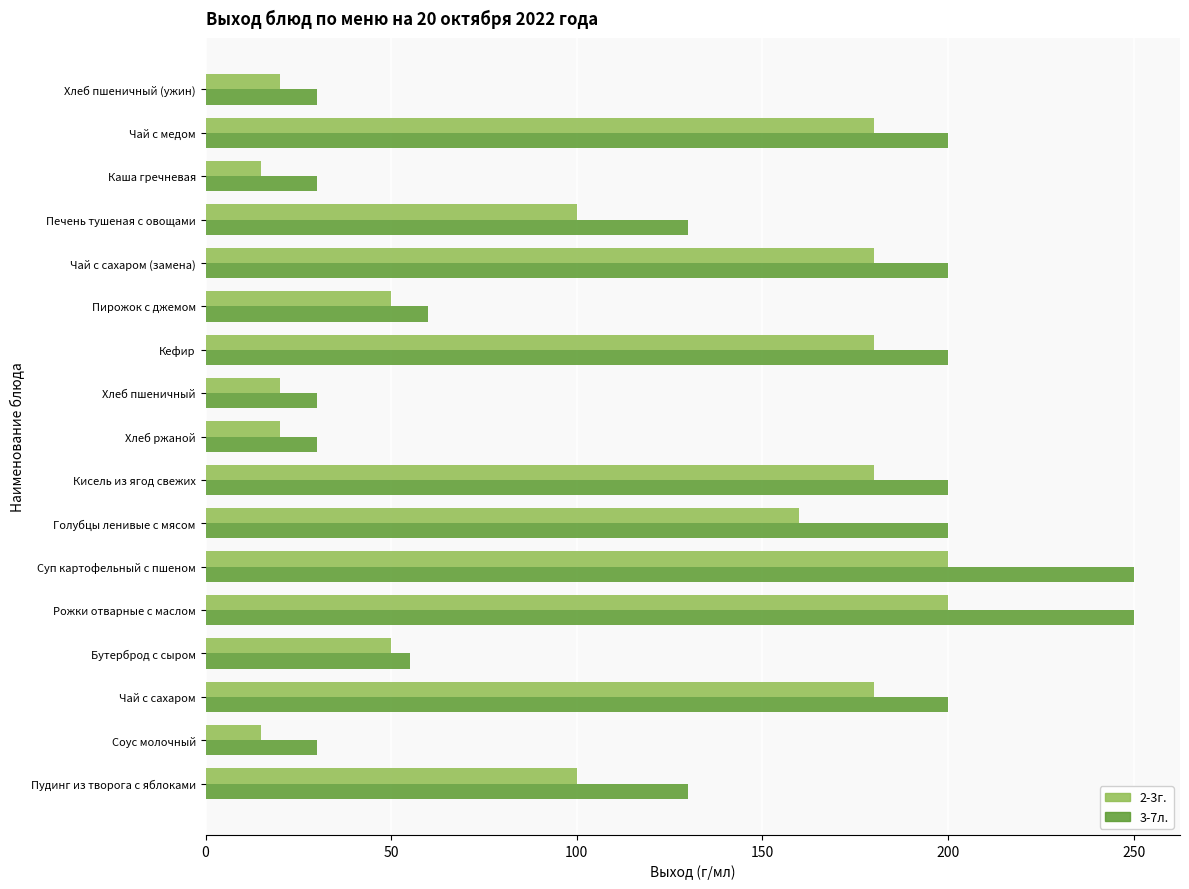

Between Кефир and Печень тушеная с овощами, which series saw the biggest shift?

2-3г.